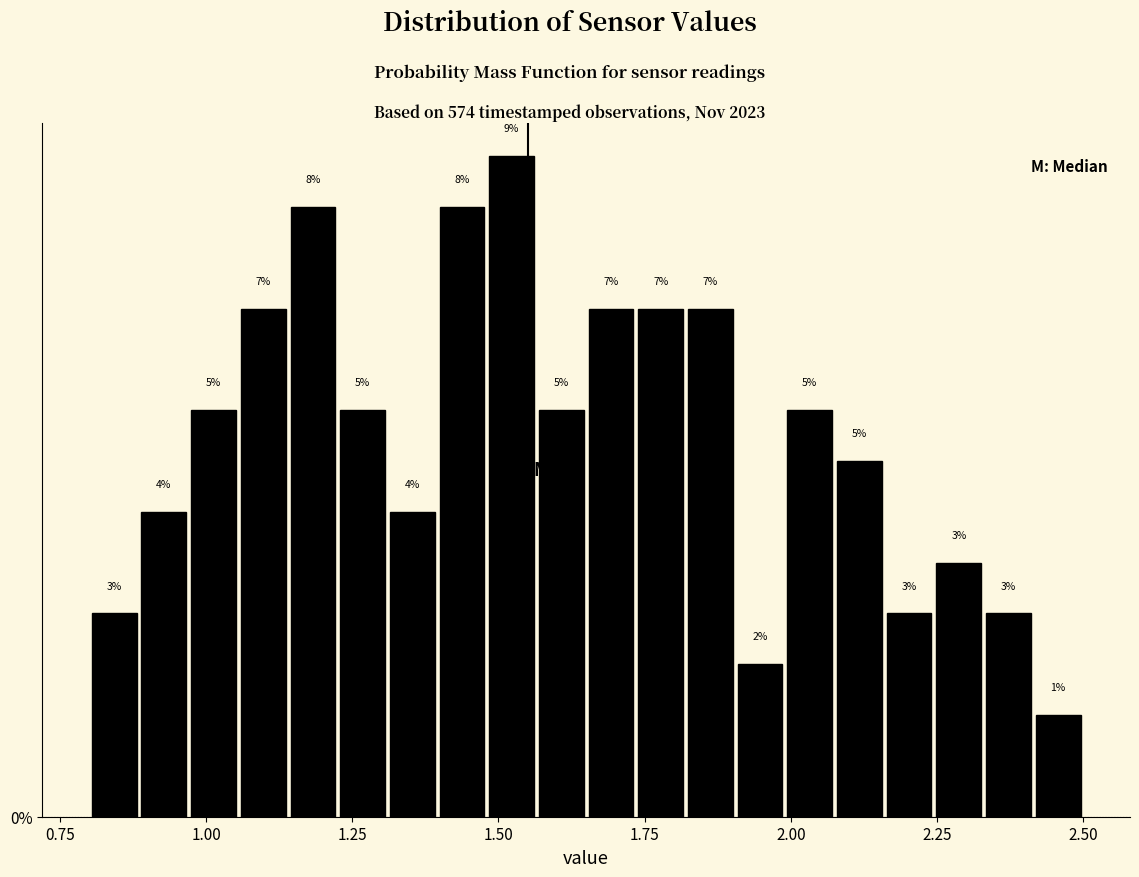

Read against the x-axis, roughly where is the centre of the tallest bar?

1.50